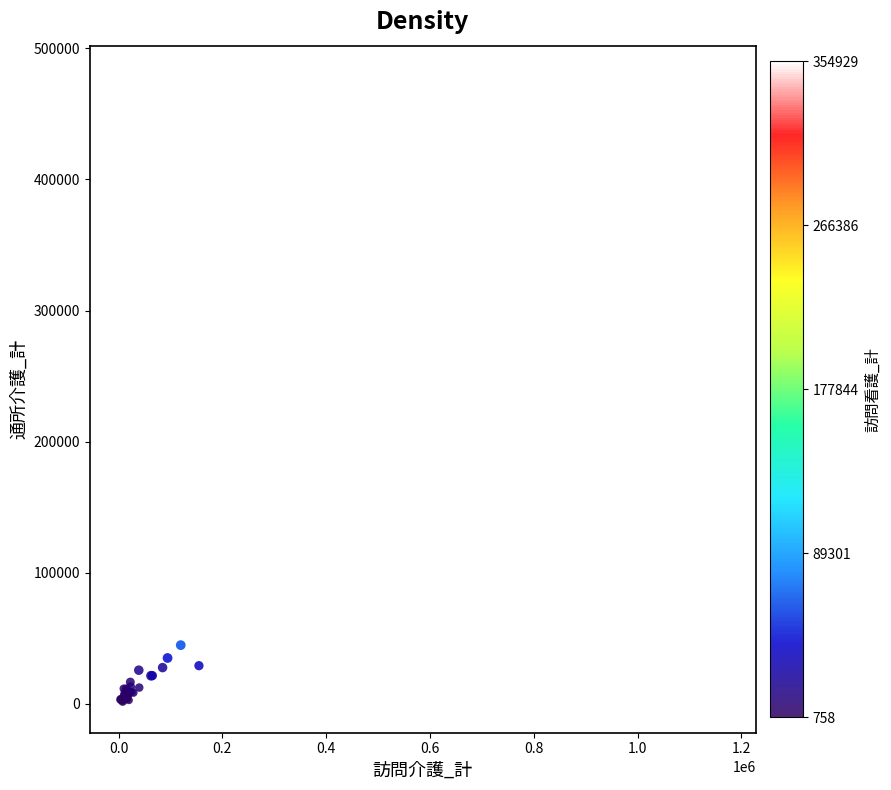

What Y value in the scatter plot is closest to 240014?

44770